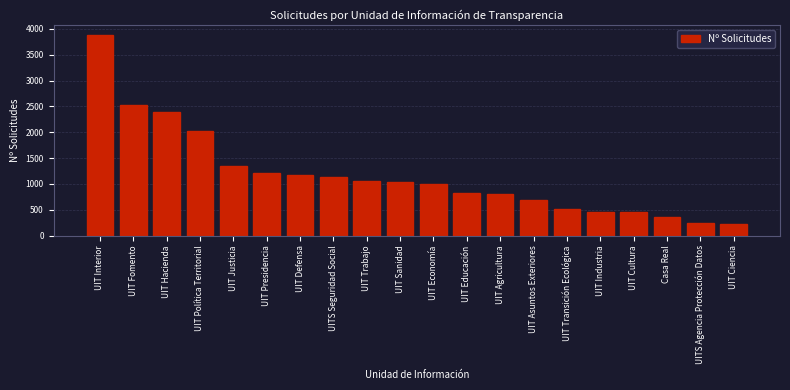

Which has a higher value, Casa Real or UIT Educación?

UIT Educación